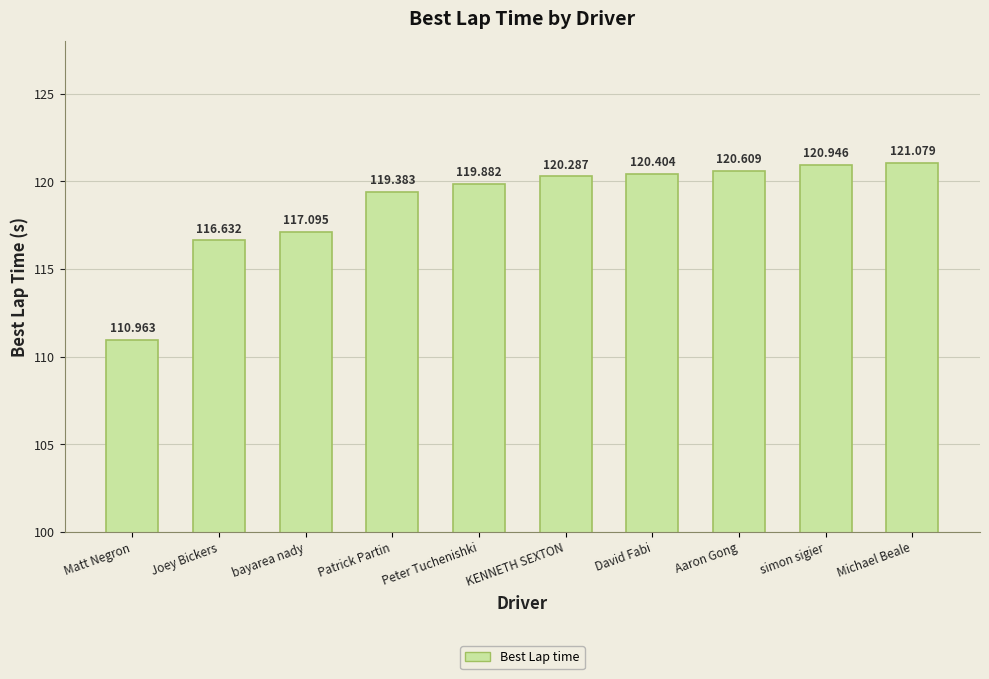

Reading left to right, list all the values displayed in this chart.

111.0	116.6	117.1	119.4	119.9	120.3	120.4	120.6	120.9	121.1